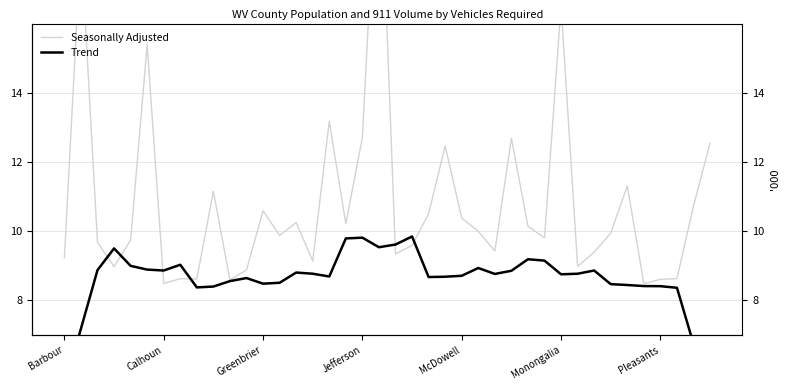

How many categories are shown in the chart?

40